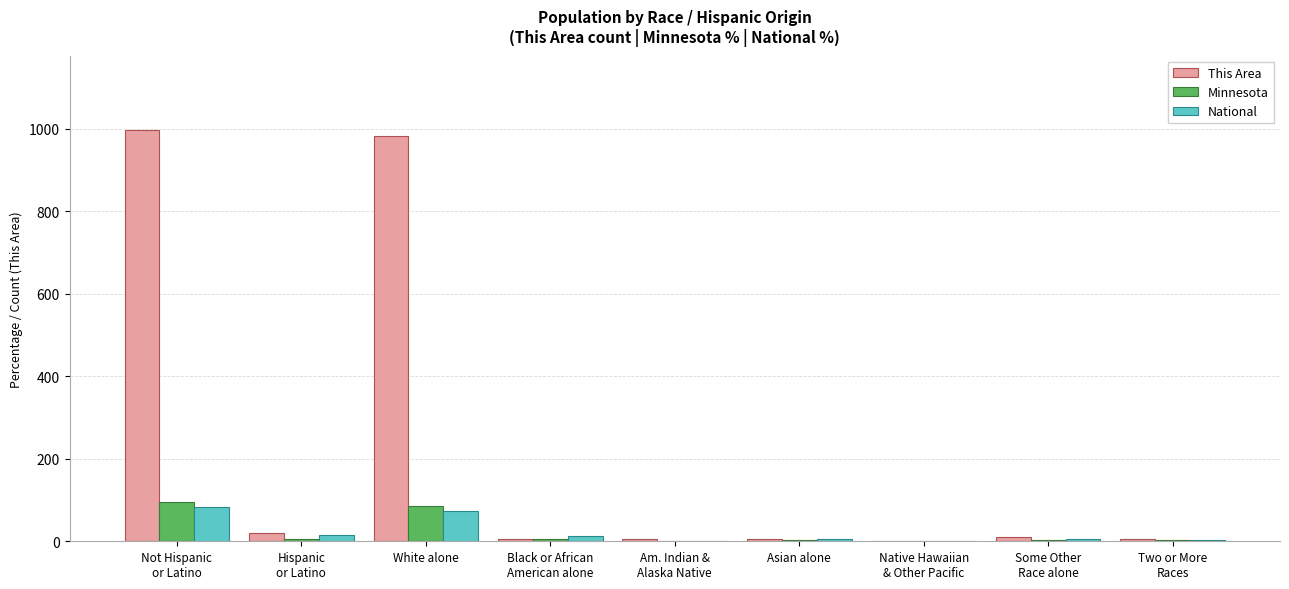

What is the maximum value shown in the chart?

997.0